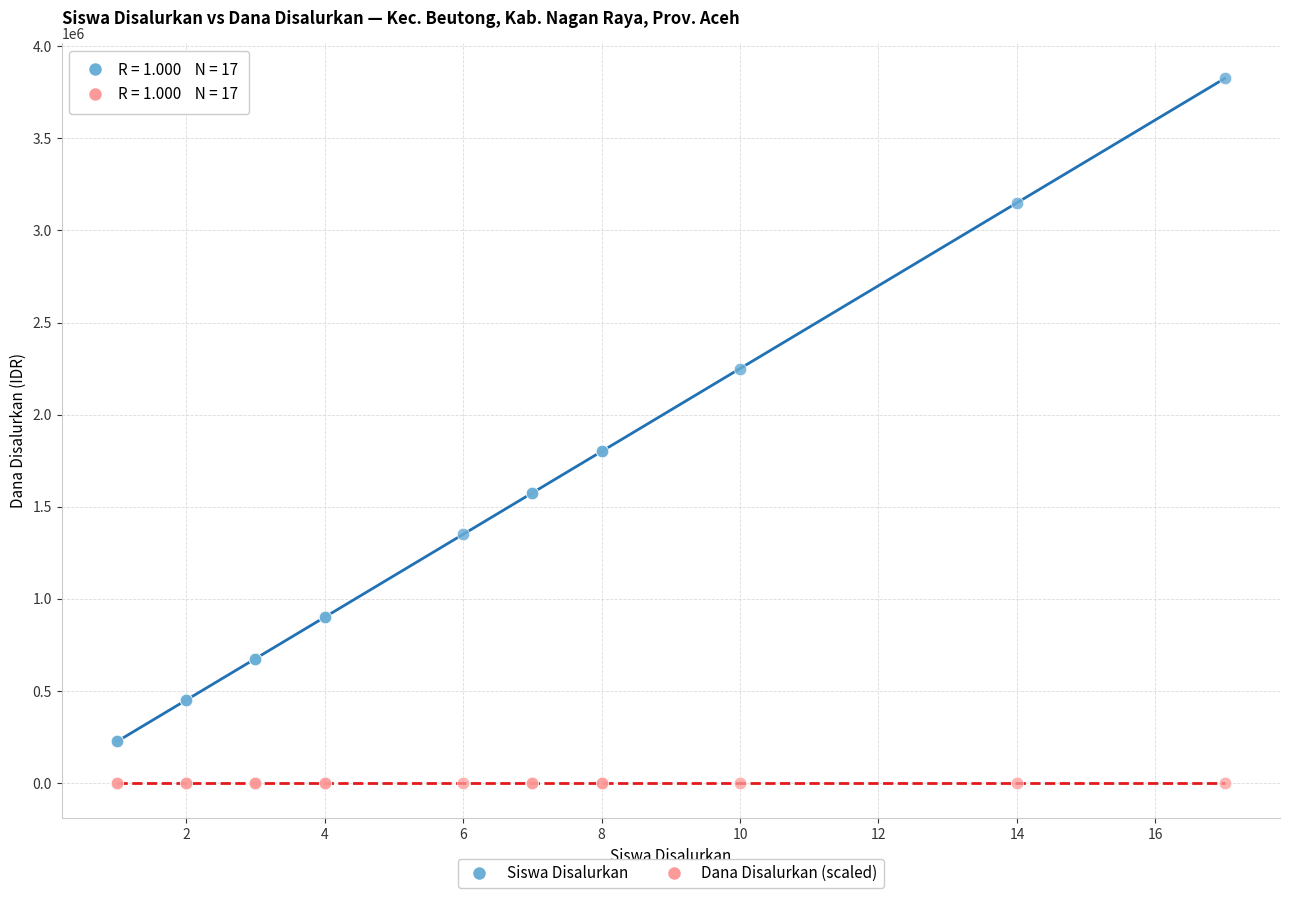

Which series contains the lowest Y value?

Dana Disalurkan (scaled)